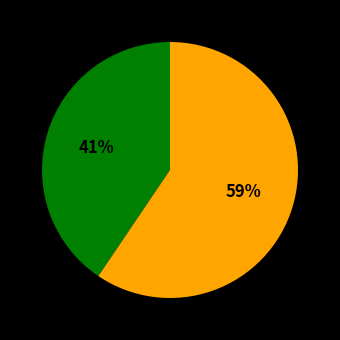

Count the number of slices in the pie.

2